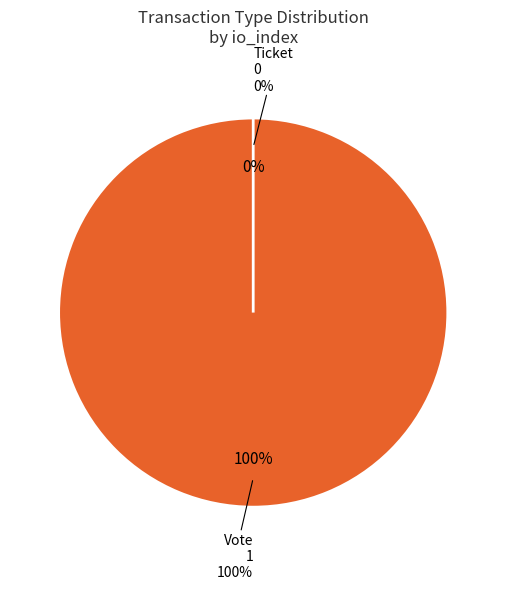

Do Vote and Ticket together represent more than half of the pie?

Yes